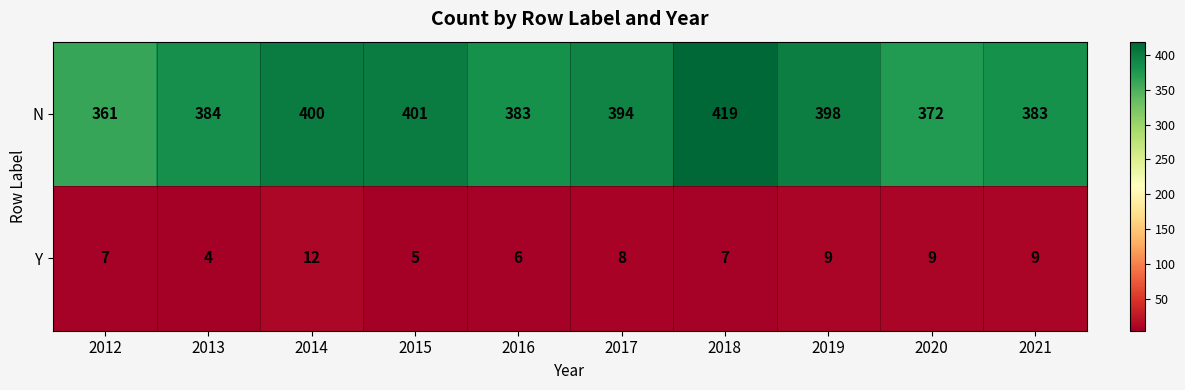

What is the smallest value displayed?

4